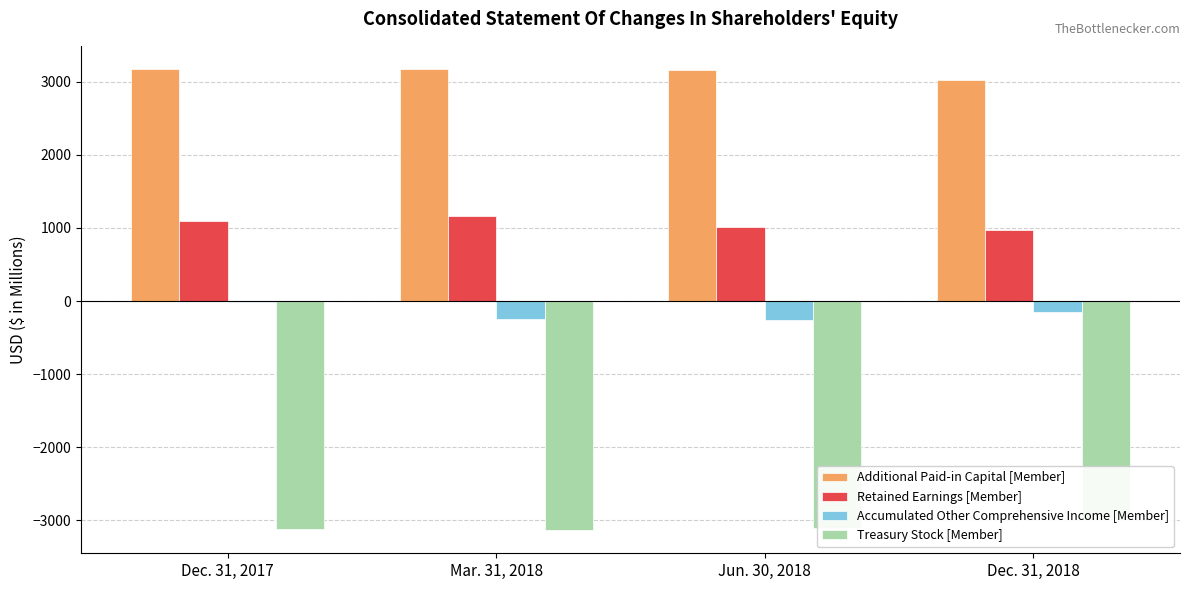

What is the total value across all series at Dec. 31, 2018?

835